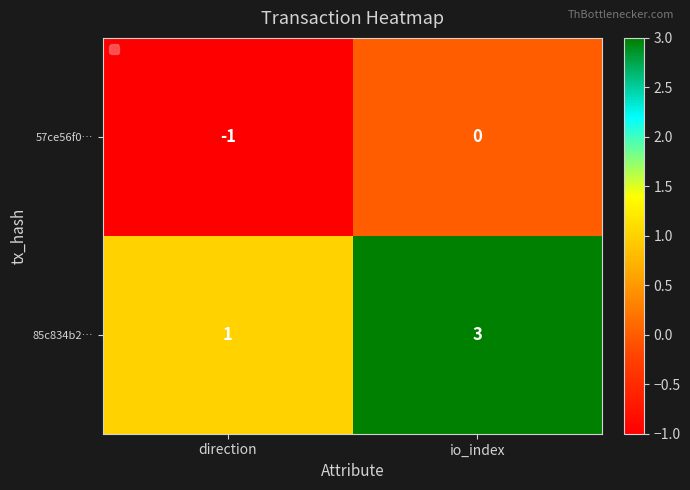

Is it true that 85c834b2… equals 1 at direction?

True